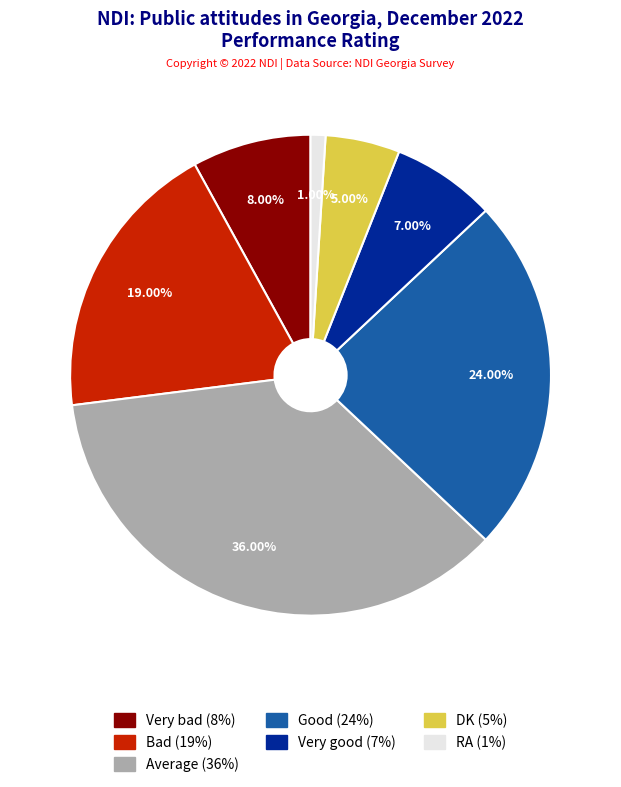

Which category has the smallest portion of the pie?

RA